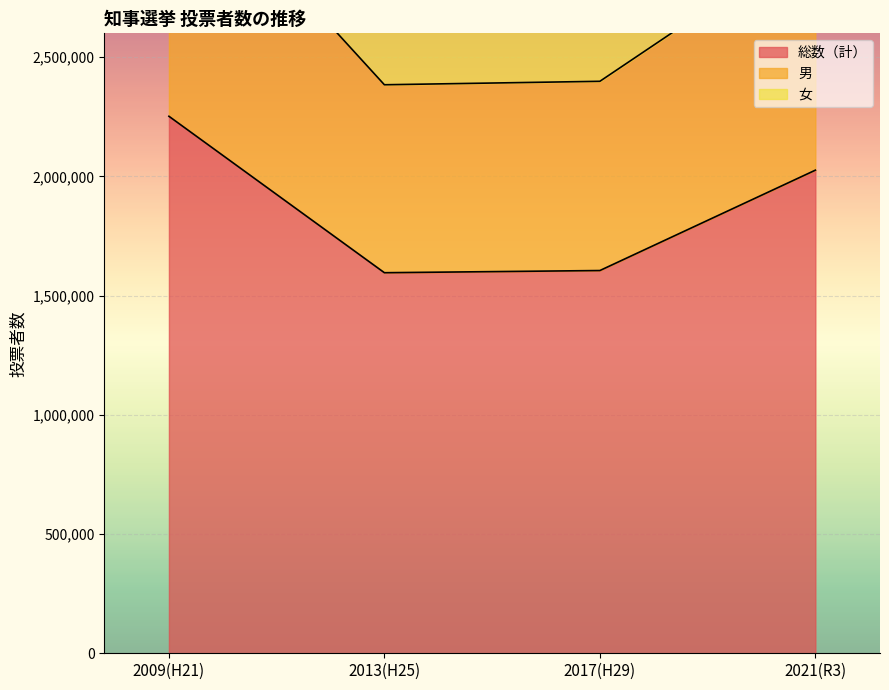

True or false: 女 and 男 cross at least once.

False